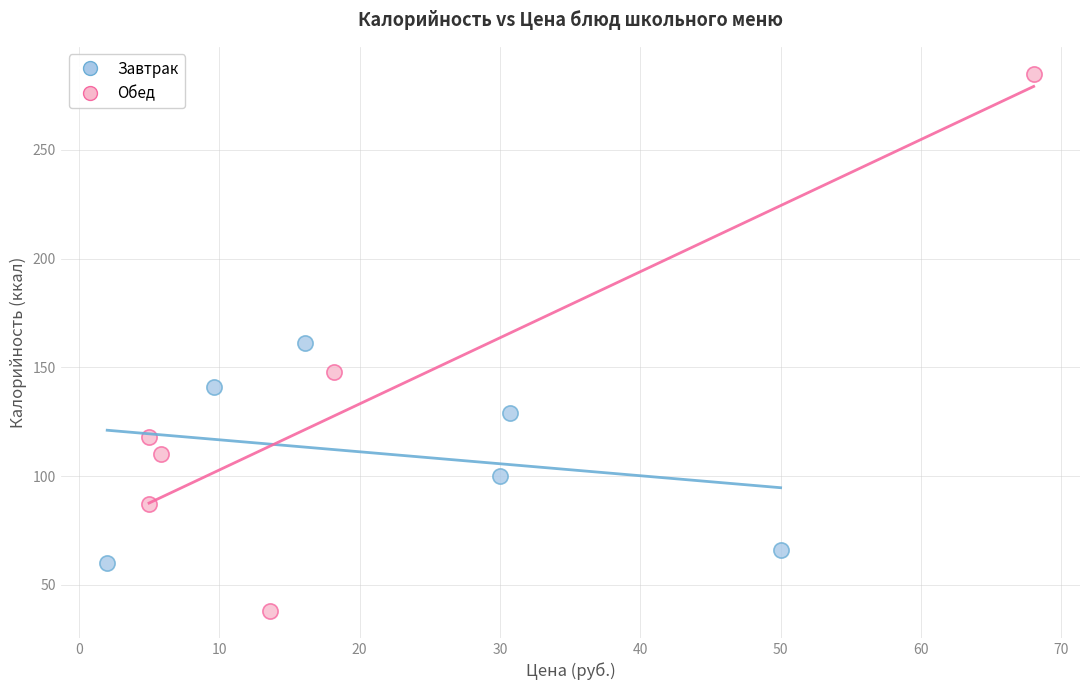

What are all the series names shown in the legend?

Завтрак, Обед